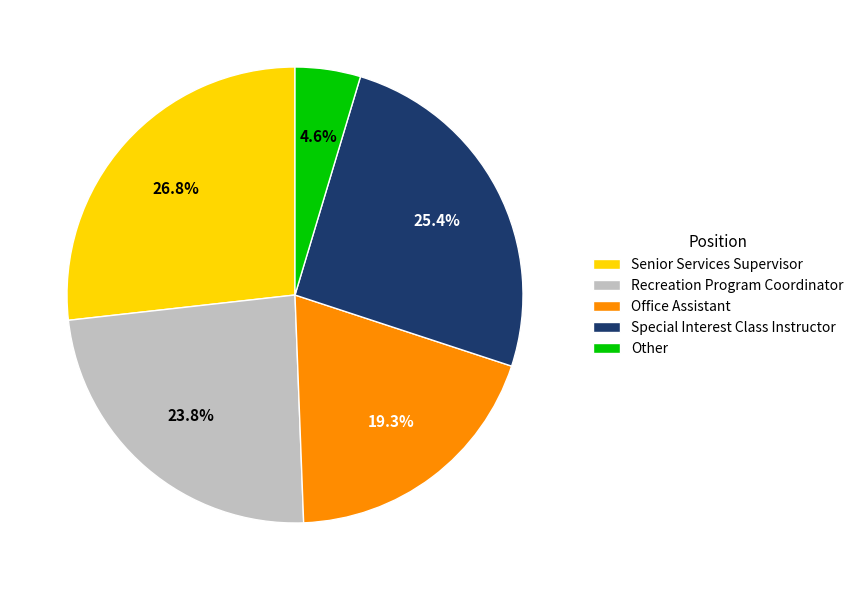

To the nearest percent, what is the average slice percentage?

20%